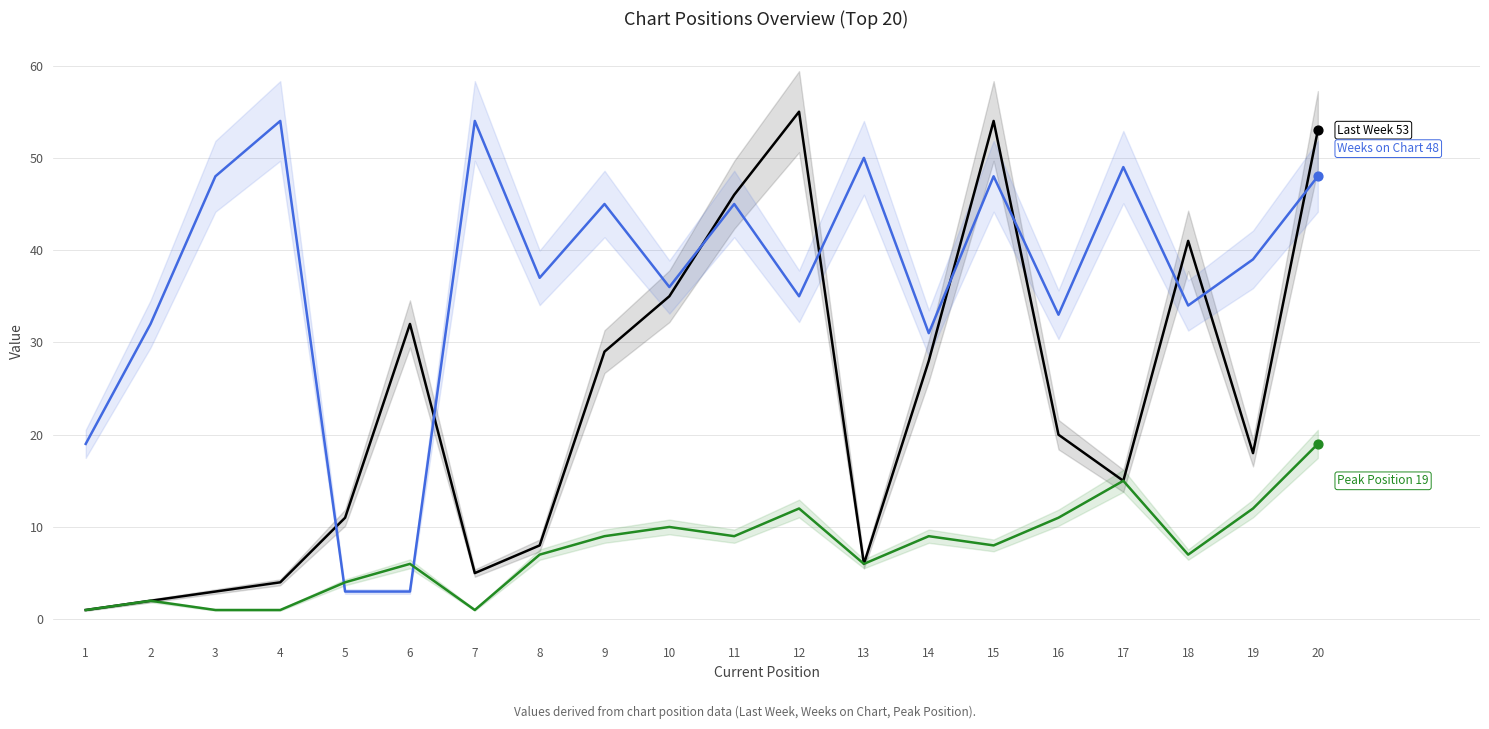

Which series has the largest Y range (max minus min)?

Last Week